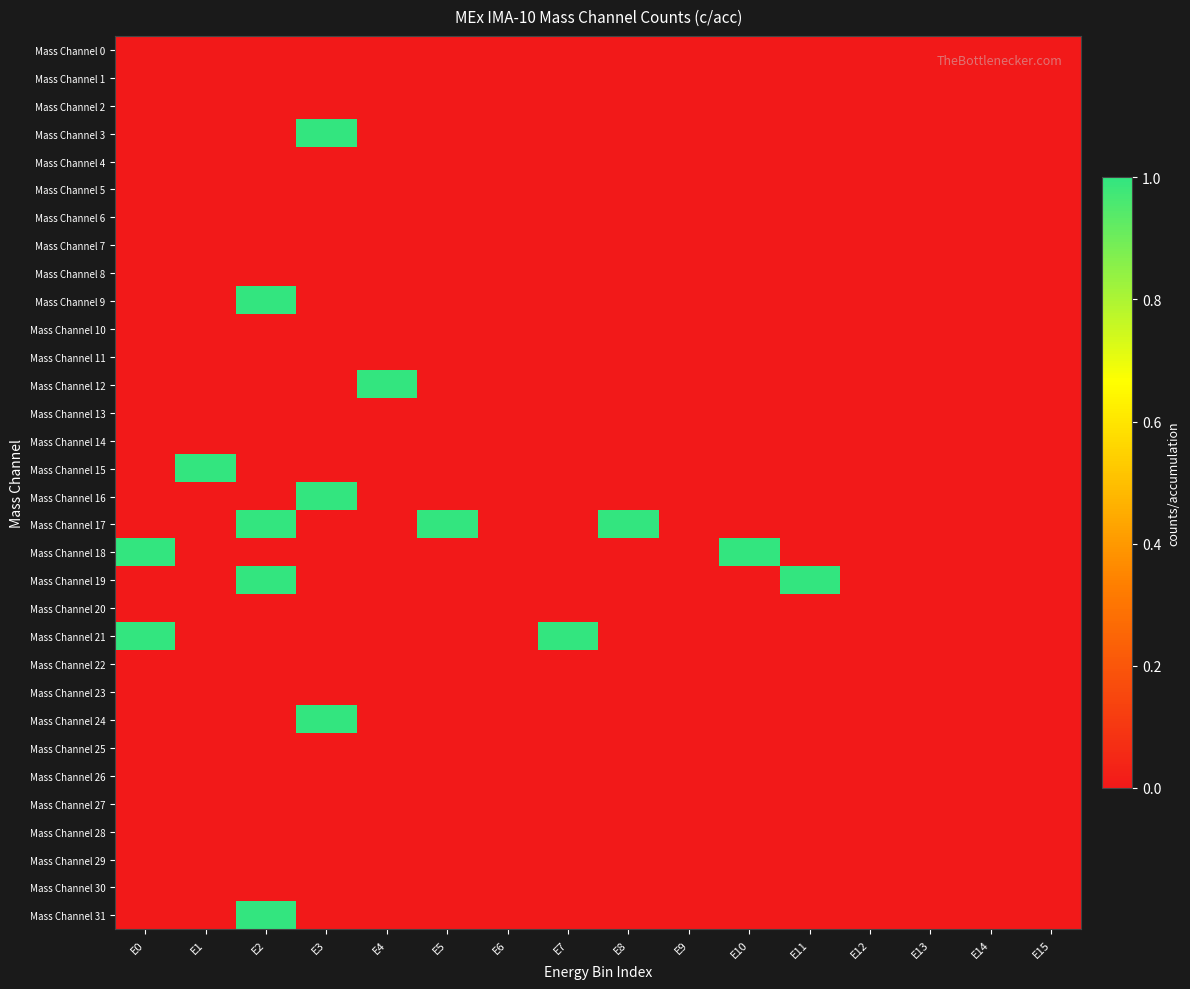

Reading left to right, what are all the values shown in this chart?

Mass Channel 0: E0=0	E1=0	E2=0	E3=0	E4=0	E5=0	E6=0	E7=0	E8=0	E9=0	E10=0	E11=0	E12=0	E13=0	E14=0	E15=0
Mass Channel 1: E0=0	E1=0	E2=0	E3=0	E4=0	E5=0	E6=0	E7=0	E8=0	E9=0	E10=0	E11=0	E12=0	E13=0	E14=0	E15=0
Mass Channel 2: E0=0	E1=0	E2=0	E3=0	E4=0	E5=0	E6=0	E7=0	E8=0	E9=0	E10=0	E11=0	E12=0	E13=0	E14=0	E15=0
Mass Channel 3: E0=0	E1=0	E2=0	E3=1	E4=0	E5=0	E6=0	E7=0	E8=0	E9=0	E10=0	E11=0	E12=0	E13=0	E14=0	E15=0
Mass Channel 4: E0=0	E1=0	E2=0	E3=0	E4=0	E5=0	E6=0	E7=0	E8=0	E9=0	E10=0	E11=0	E12=0	E13=0	E14=0	E15=0
Mass Channel 5: E0=0	E1=0	E2=0	E3=0	E4=0	E5=0	E6=0	E7=0	E8=0	E9=0	E10=0	E11=0	E12=0	E13=0	E14=0	E15=0
Mass Channel 6: E0=0	E1=0	E2=0	E3=0	E4=0	E5=0	E6=0	E7=0	E8=0	E9=0	E10=0	E11=0	E12=0	E13=0	E14=0	E15=0
Mass Channel 7: E0=0	E1=0	E2=0	E3=0	E4=0	E5=0	E6=0	E7=0	E8=0	E9=0	E10=0	E11=0	E12=0	E13=0	E14=0	E15=0
Mass Channel 8: E0=0	E1=0	E2=0	E3=0	E4=0	E5=0	E6=0	E7=0	E8=0	E9=0	E10=0	E11=0	E12=0	E13=0	E14=0	E15=0
Mass Channel 9: E0=0	E1=0	E2=1	E3=0	E4=0	E5=0	E6=0	E7=0	E8=0	E9=0	E10=0	E11=0	E12=0	E13=0	E14=0	E15=0
Mass Channel 10: E0=0	E1=0	E2=0	E3=0	E4=0	E5=0	E6=0	E7=0	E8=0	E9=0	E10=0	E11=0	E12=0	E13=0	E14=0	E15=0
Mass Channel 11: E0=0	E1=0	E2=0	E3=0	E4=0	E5=0	E6=0	E7=0	E8=0	E9=0	E10=0	E11=0	E12=0	E13=0	E14=0	E15=0
Mass Channel 12: E0=0	E1=0	E2=0	E3=0	E4=1	E5=0	E6=0	E7=0	E8=0	E9=0	E10=0	E11=0	E12=0	E13=0	E14=0	E15=0
Mass Channel 13: E0=0	E1=0	E2=0	E3=0	E4=0	E5=0	E6=0	E7=0	E8=0	E9=0	E10=0	E11=0	E12=0	E13=0	E14=0	E15=0
Mass Channel 14: E0=0	E1=0	E2=0	E3=0	E4=0	E5=0	E6=0	E7=0	E8=0	E9=0	E10=0	E11=0	E12=0	E13=0	E14=0	E15=0
Mass Channel 15: E0=0	E1=1	E2=0	E3=0	E4=0	E5=0	E6=0	E7=0	E8=0	E9=0	E10=0	E11=0	E12=0	E13=0	E14=0	E15=0
Mass Channel 16: E0=0	E1=0	E2=0	E3=1	E4=0	E5=0	E6=0	E7=0	E8=0	E9=0	E10=0	E11=0	E12=0	E13=0	E14=0	E15=0
Mass Channel 17: E0=0	E1=0	E2=1	E3=0	E4=0	E5=1	E6=0	E7=0	E8=1	E9=0	E10=0	E11=0	E12=0	E13=0	E14=0	E15=0
Mass Channel 18: E0=1	E1=0	E2=0	E3=0	E4=0	E5=0	E6=0	E7=0	E8=0	E9=0	E10=1	E11=0	E12=0	E13=0	E14=0	E15=0
Mass Channel 19: E0=0	E1=0	E2=1	E3=0	E4=0	E5=0	E6=0	E7=0	E8=0	E9=0	E10=0	E11=1	E12=0	E13=0	E14=0	E15=0
Mass Channel 20: E0=0	E1=0	E2=0	E3=0	E4=0	E5=0	E6=0	E7=0	E8=0	E9=0	E10=0	E11=0	E12=0	E13=0	E14=0	E15=0
Mass Channel 21: E0=1	E1=0	E2=0	E3=0	E4=0	E5=0	E6=0	E7=1	E8=0	E9=0	E10=0	E11=0	E12=0	E13=0	E14=0	E15=0
Mass Channel 22: E0=0	E1=0	E2=0	E3=0	E4=0	E5=0	E6=0	E7=0	E8=0	E9=0	E10=0	E11=0	E12=0	E13=0	E14=0	E15=0
Mass Channel 23: E0=0	E1=0	E2=0	E3=0	E4=0	E5=0	E6=0	E7=0	E8=0	E9=0	E10=0	E11=0	E12=0	E13=0	E14=0	E15=0
Mass Channel 24: E0=0	E1=0	E2=0	E3=1	E4=0	E5=0	E6=0	E7=0	E8=0	E9=0	E10=0	E11=0	E12=0	E13=0	E14=0	E15=0
Mass Channel 25: E0=0	E1=0	E2=0	E3=0	E4=0	E5=0	E6=0	E7=0	E8=0	E9=0	E10=0	E11=0	E12=0	E13=0	E14=0	E15=0
Mass Channel 26: E0=0	E1=0	E2=0	E3=0	E4=0	E5=0	E6=0	E7=0	E8=0	E9=0	E10=0	E11=0	E12=0	E13=0	E14=0	E15=0
Mass Channel 27: E0=0	E1=0	E2=0	E3=0	E4=0	E5=0	E6=0	E7=0	E8=0	E9=0	E10=0	E11=0	E12=0	E13=0	E14=0	E15=0
Mass Channel 28: E0=0	E1=0	E2=0	E3=0	E4=0	E5=0	E6=0	E7=0	E8=0	E9=0	E10=0	E11=0	E12=0	E13=0	E14=0	E15=0
Mass Channel 29: E0=0	E1=0	E2=0	E3=0	E4=0	E5=0	E6=0	E7=0	E8=0	E9=0	E10=0	E11=0	E12=0	E13=0	E14=0	E15=0
Mass Channel 30: E0=0	E1=0	E2=0	E3=0	E4=0	E5=0	E6=0	E7=0	E8=0	E9=0	E10=0	E11=0	E12=0	E13=0	E14=0	E15=0
Mass Channel 31: E0=0	E1=0	E2=1	E3=0	E4=0	E5=0	E6=0	E7=0	E8=0	E9=0	E10=0	E11=0	E12=0	E13=0	E14=0	E15=0